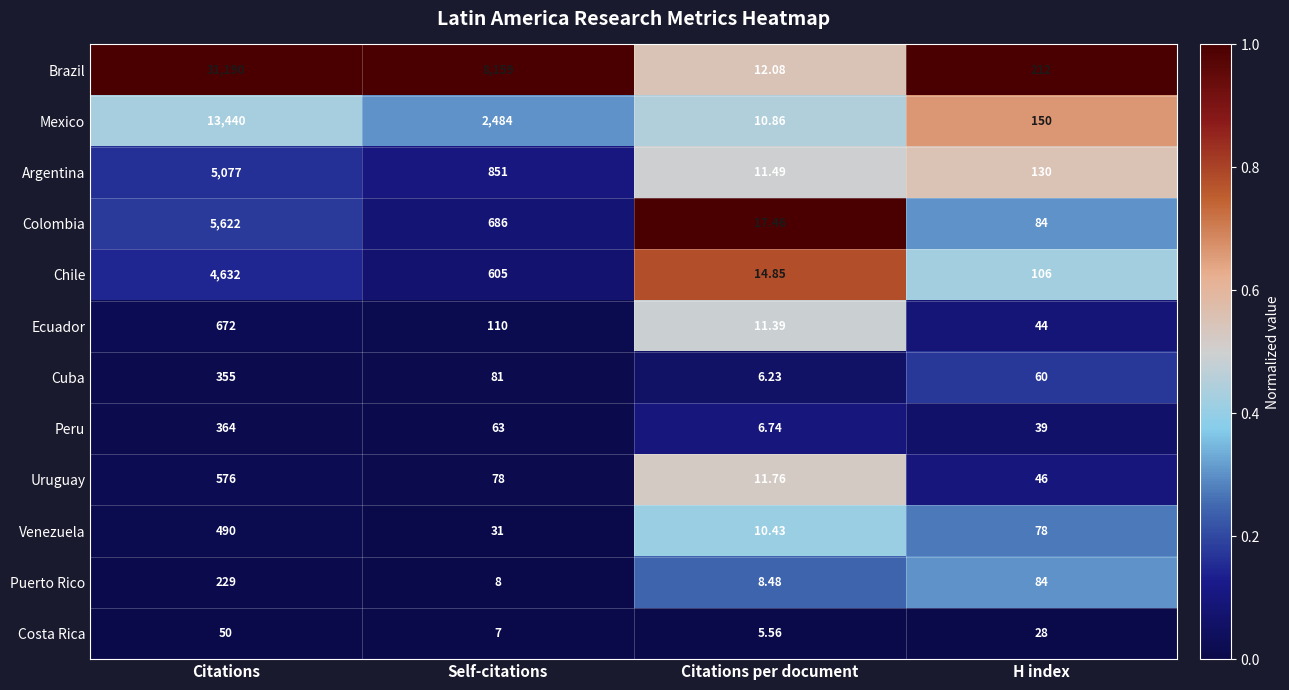

Which series changed the most between Citations and H index?

Brazil